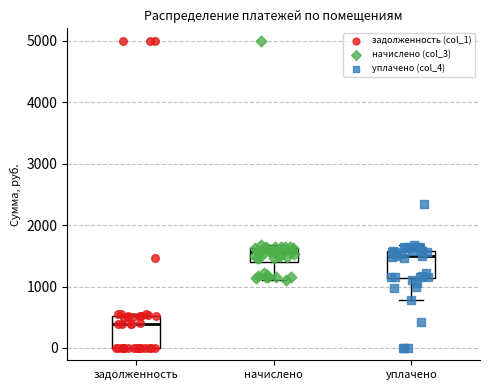

Where is the lower edge of the box for задолженность on the y-axis? The values are not printed on the chart, so give them approximately, as read against the axis.

0